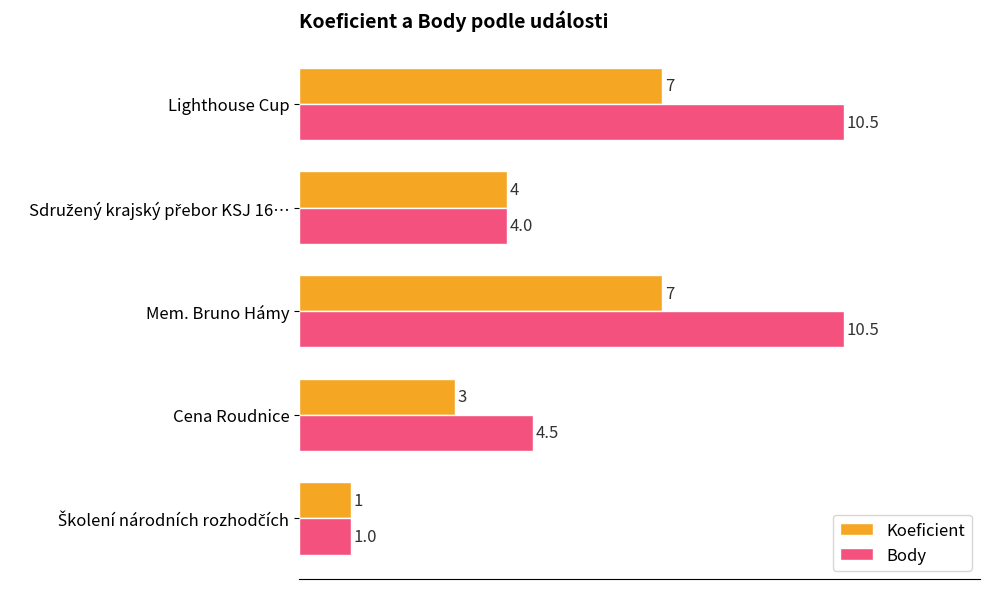

How many data points does each series have?

5